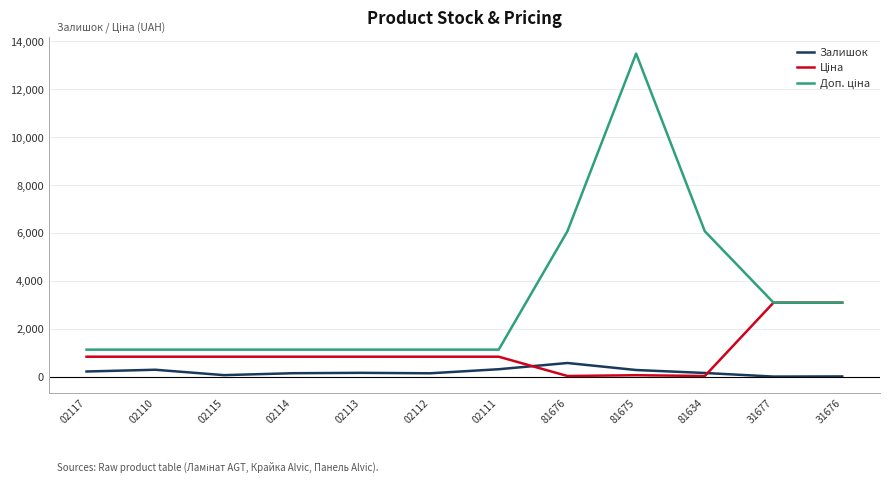

What is the difference between the maximum and second lowest values in the Залишок series?

561.0